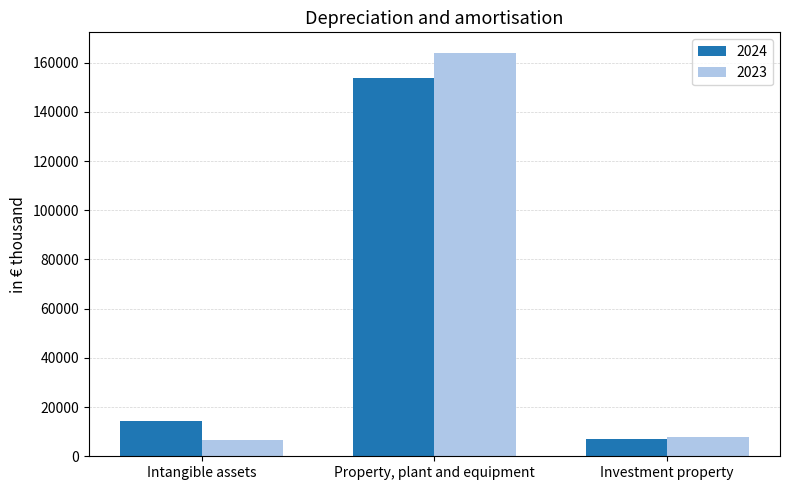

At which label does 2024 reach its minimum?

Investment property